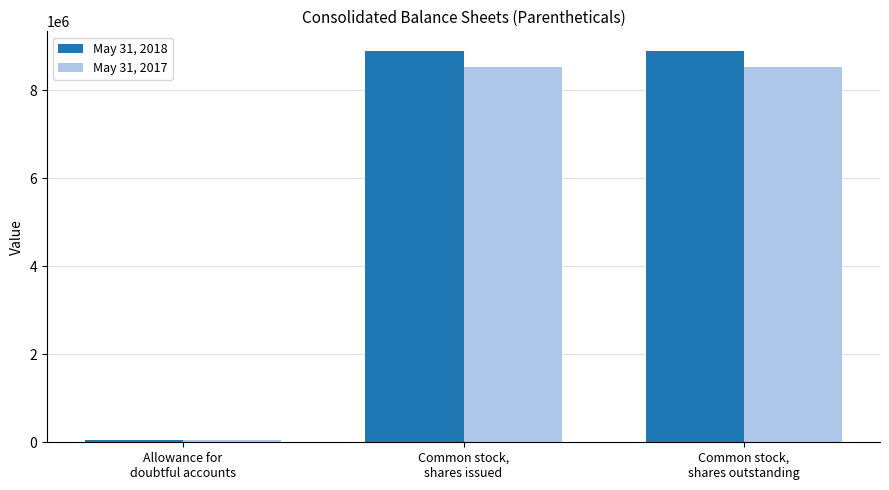

What are all the series names shown in the legend?

May 31, 2018, May 31, 2017